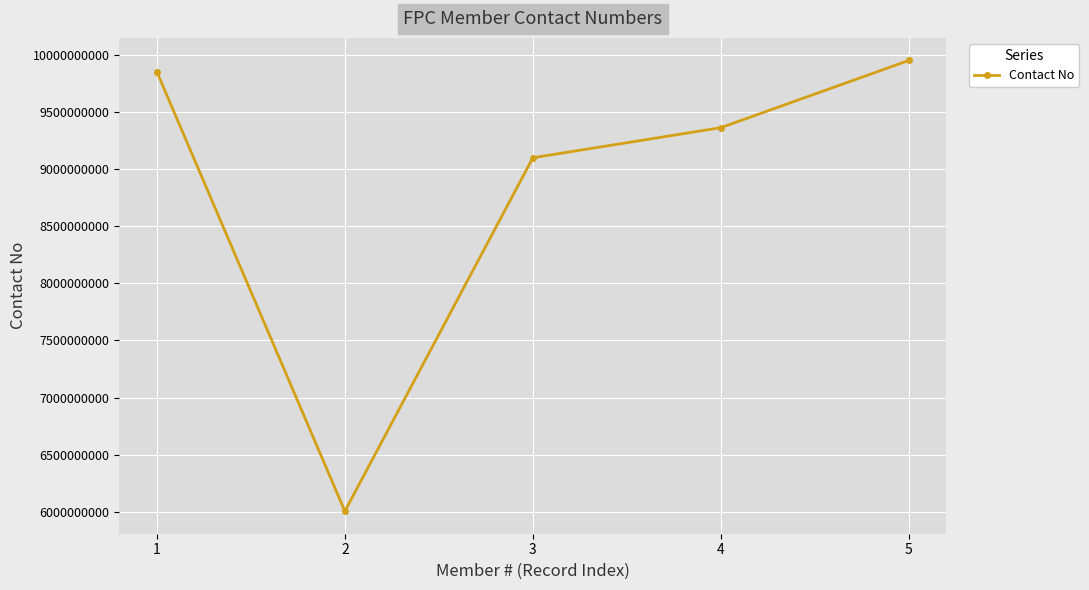

Reading left to right, list all the values displayed in this chart.

1=9854394834	2=6003683912	3=9101526385	4=9365420128	5=9954782487